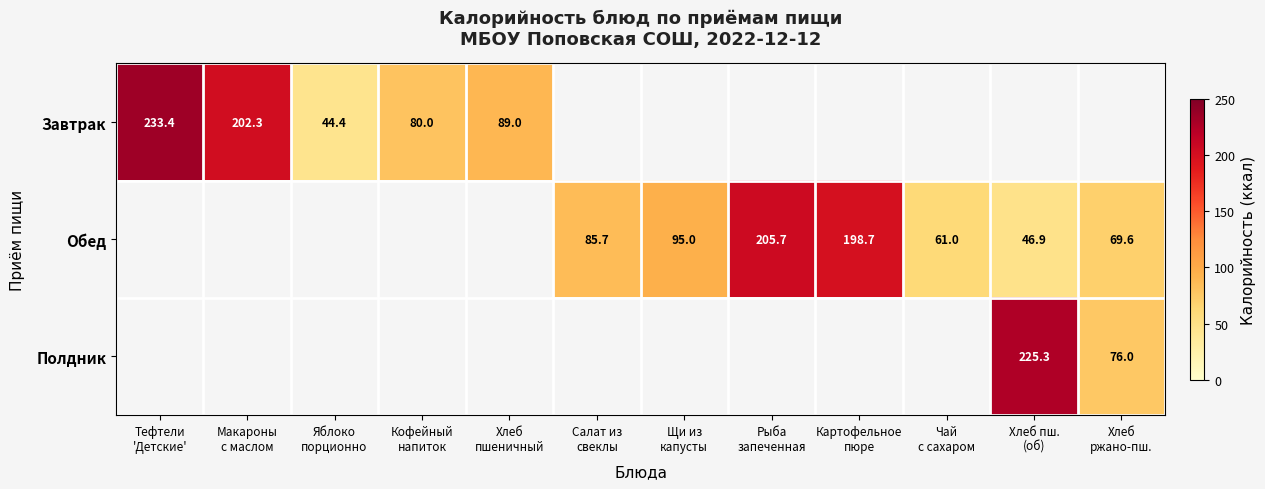

List the labels in order of Завтрак value, smallest first.

Яблоко порционно, Кофейный напиток, Хлеб пшеничный, Макароны с маслом, Тефтели 'Детские', Салат из свеклы, Щи из капусты, Рыба запеченная, Картофельное пюре, Чай с сахаром, Хлеб пш. (об), Хлеб ржано-пш.